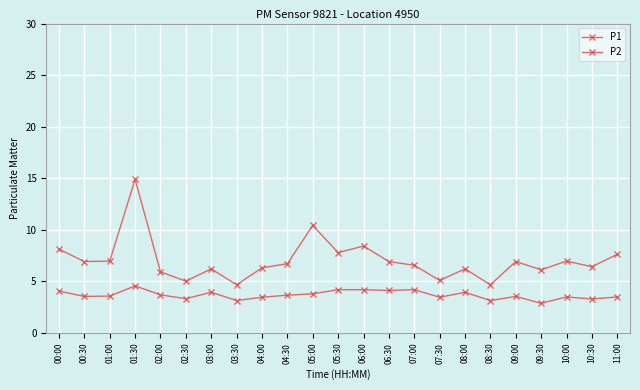

What is the label of the 11th point from the left?

05:00